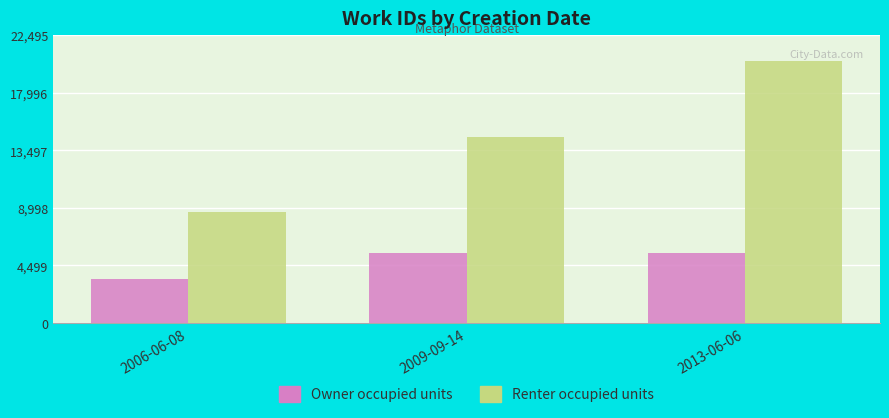

Rank the series at 2013-06-06 from highest to lowest value.

Renter occupied units, Owner occupied units